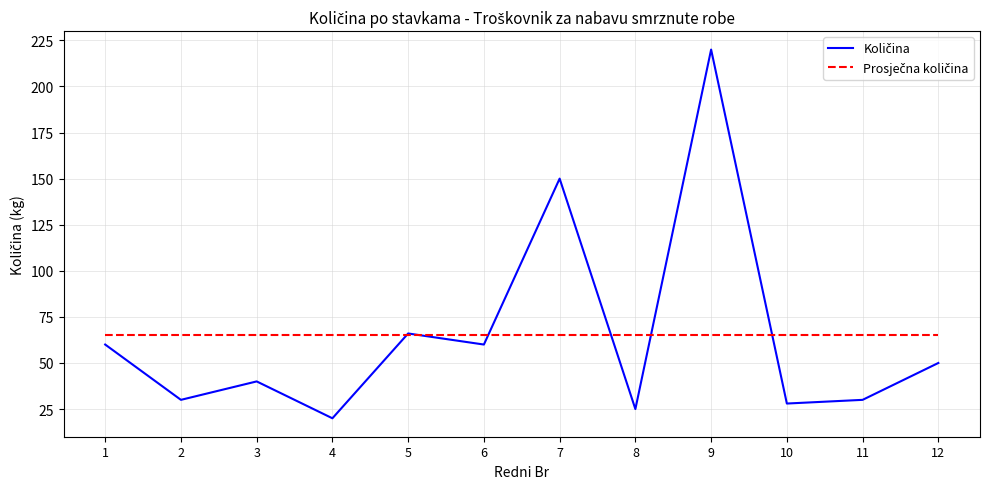

What is the greatest value displayed?

220.0